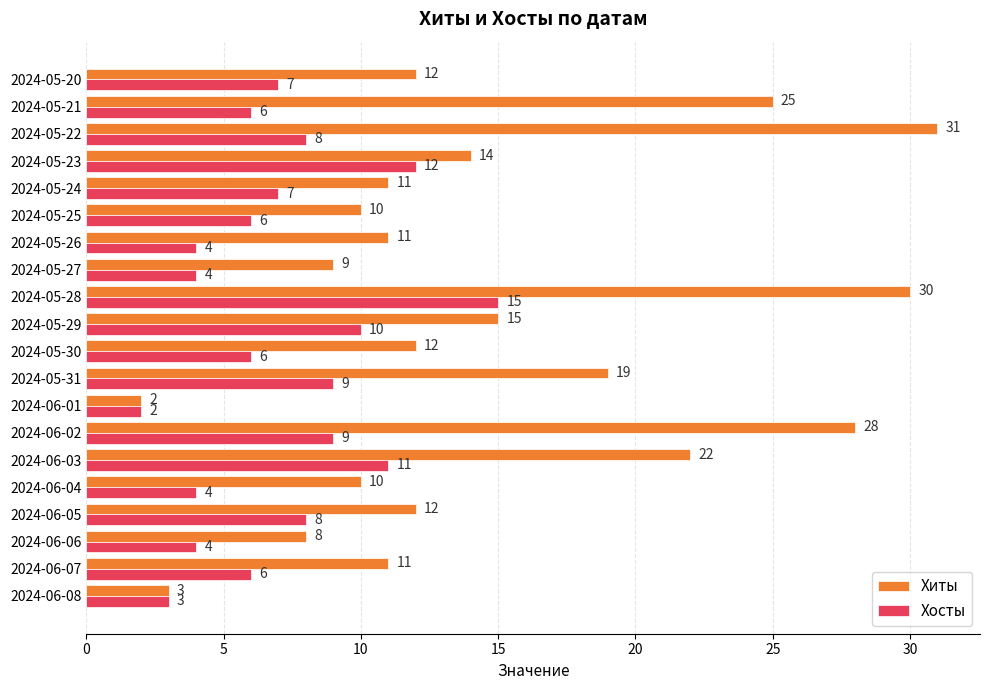

At which category does the chart reach its peak across all series?

2024-05-22